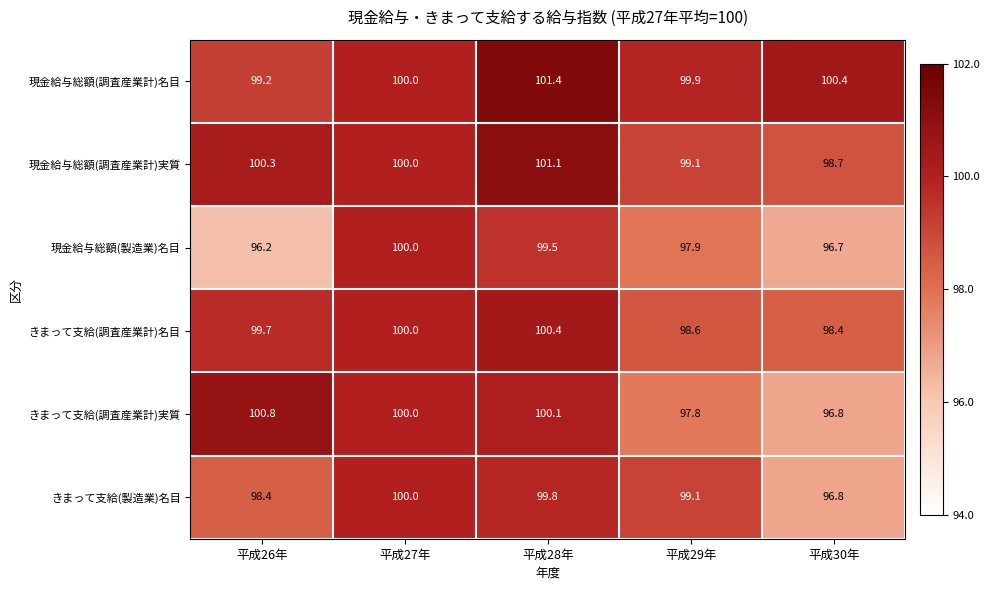

Reading left to right, extract all data points from this chart.

現金給与総額(調査産業計)名目: 99.2	100.0	101.4	99.9	100.4
現金給与総額(調査産業計)実質: 100.3	100.0	101.1	99.1	98.7
現金給与総額(製造業)名目: 96.2	100.0	99.5	97.9	96.7
きまって支給(調査産業計)名目: 99.7	100.0	100.4	98.6	98.4
きまって支給(調査産業計)実質: 100.8	100.0	100.1	97.8	96.8
きまって支給(製造業)名目: 98.4	100.0	99.8	99.1	96.8